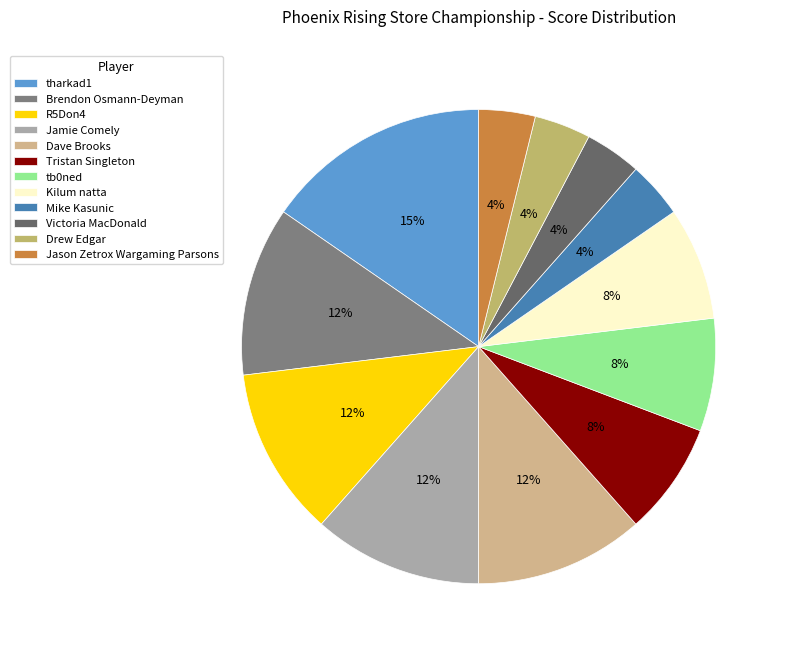

Does tb0ned account for over 50% of the chart?

No